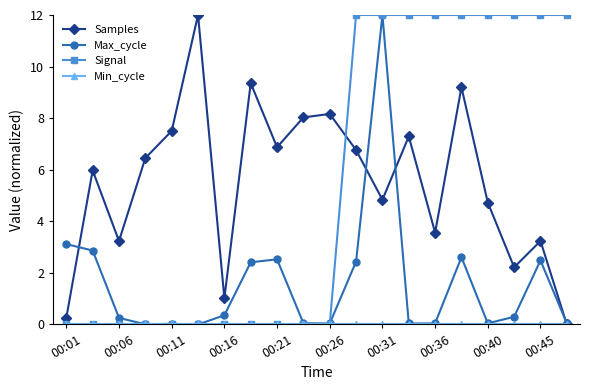

Is this an area chart (filled region under the line)?

No